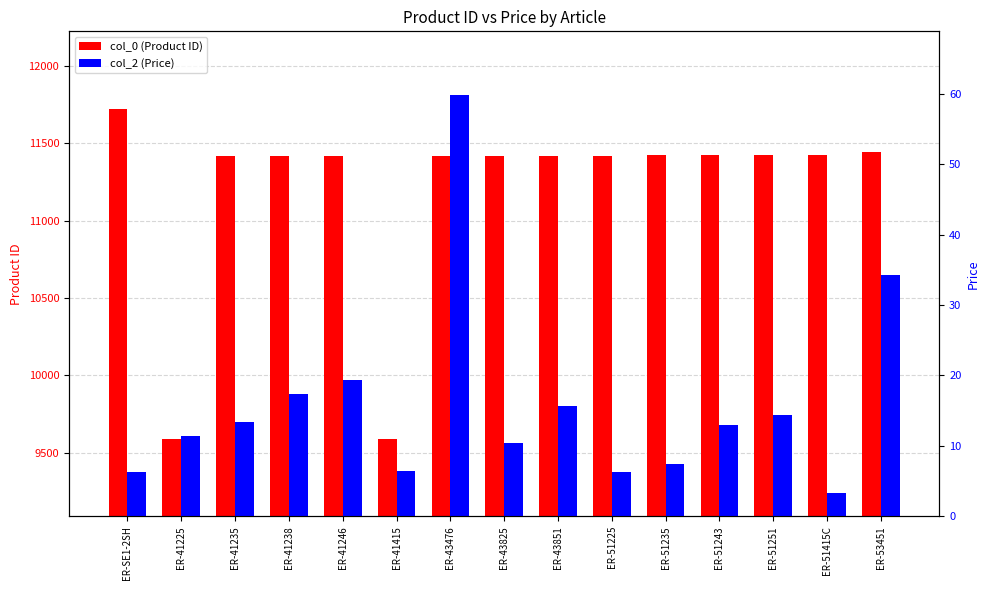

The col_0 (Product ID) series shows 4886.1 at ER-53451. True or false?

False